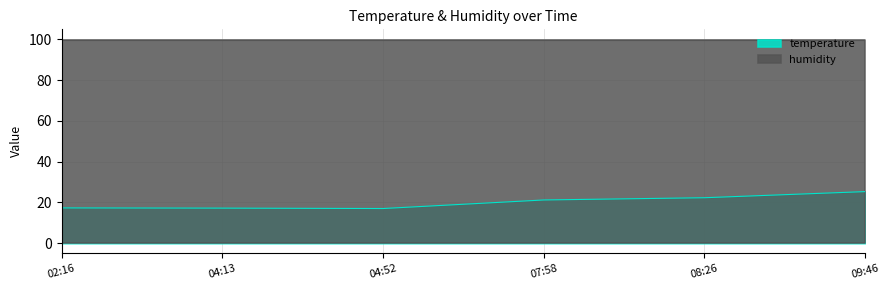

At 04:13, list the series in order from smallest to largest.

temperature, humidity